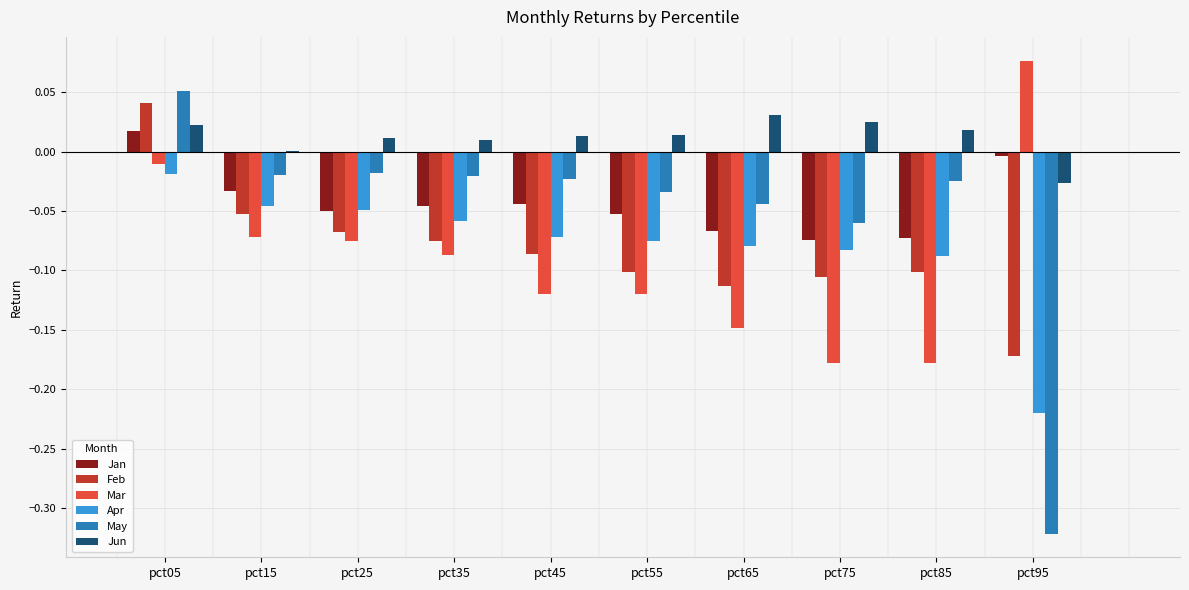

How many data points in Jan are above 0?

1